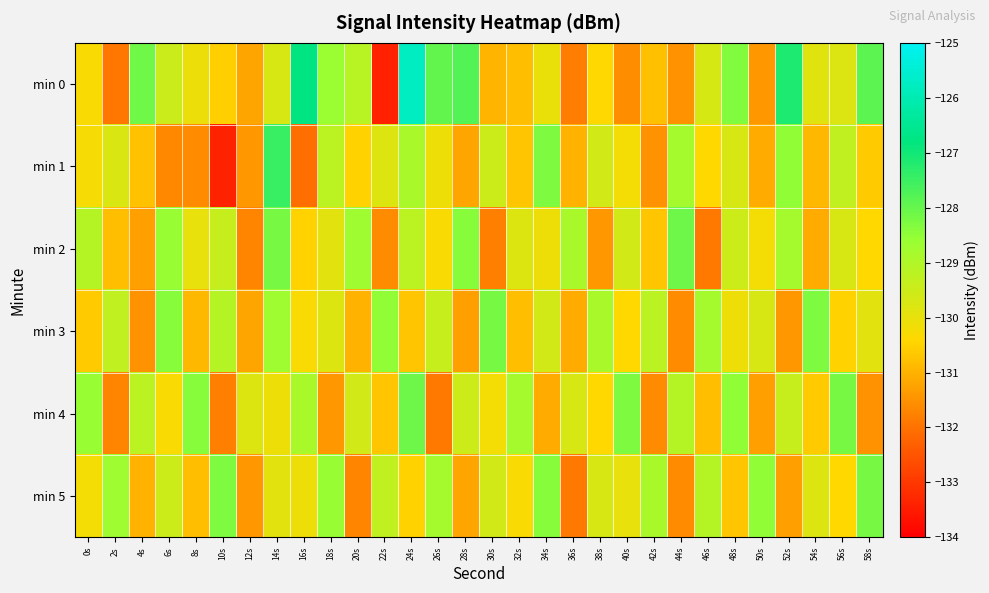

Which series has the largest range (max minus min)?

min 0